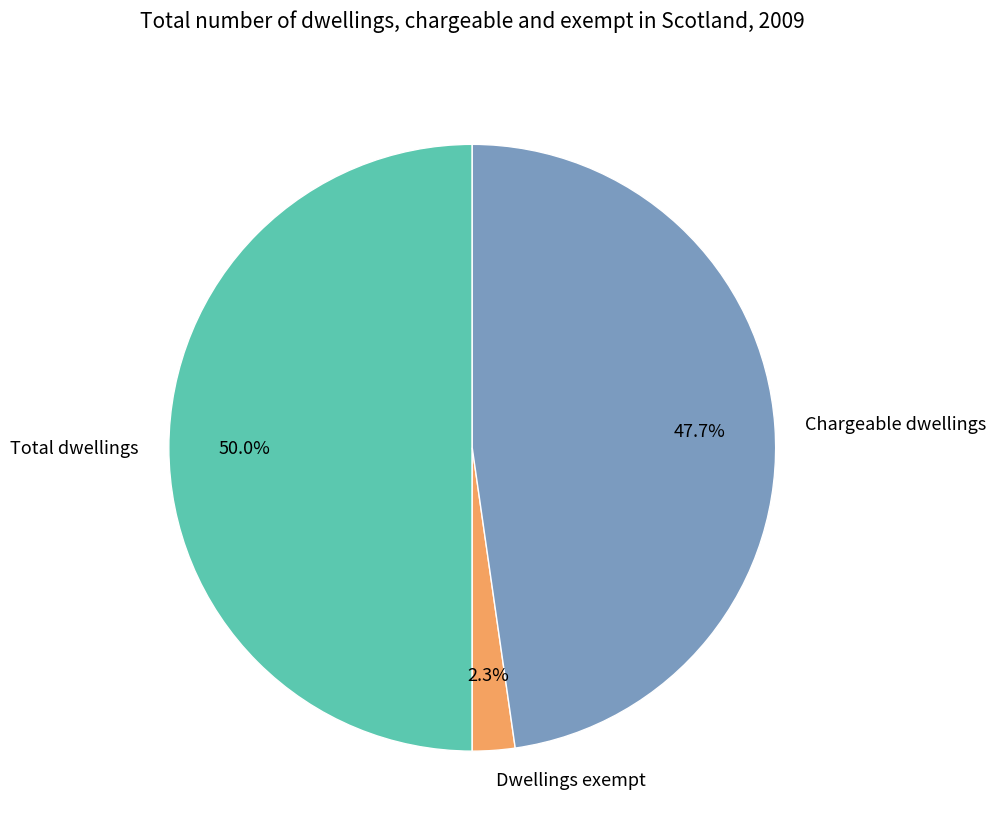

What is the smallest slice in the pie chart?

Dwellings exempt